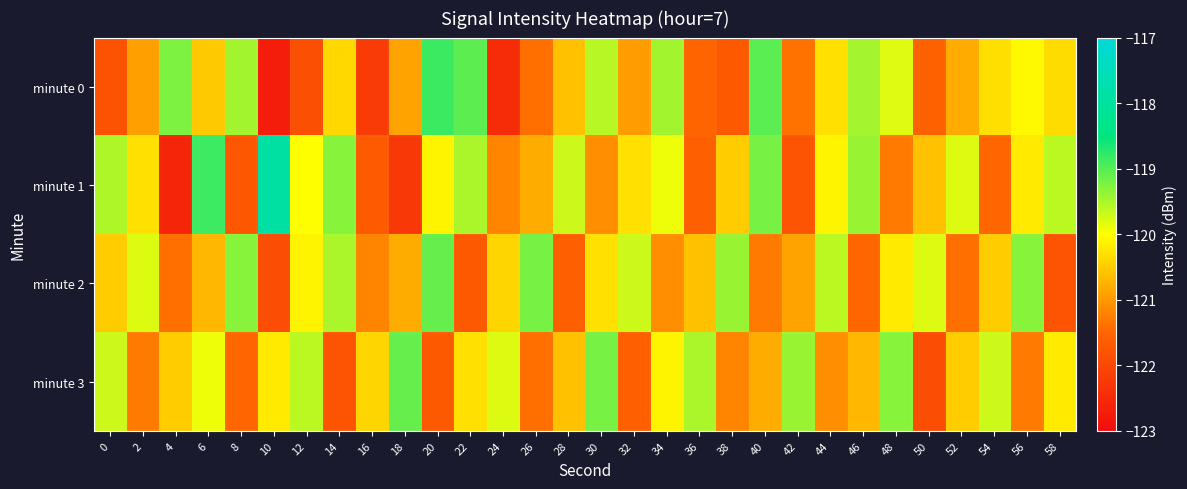

How many categories are shown in the chart?

30